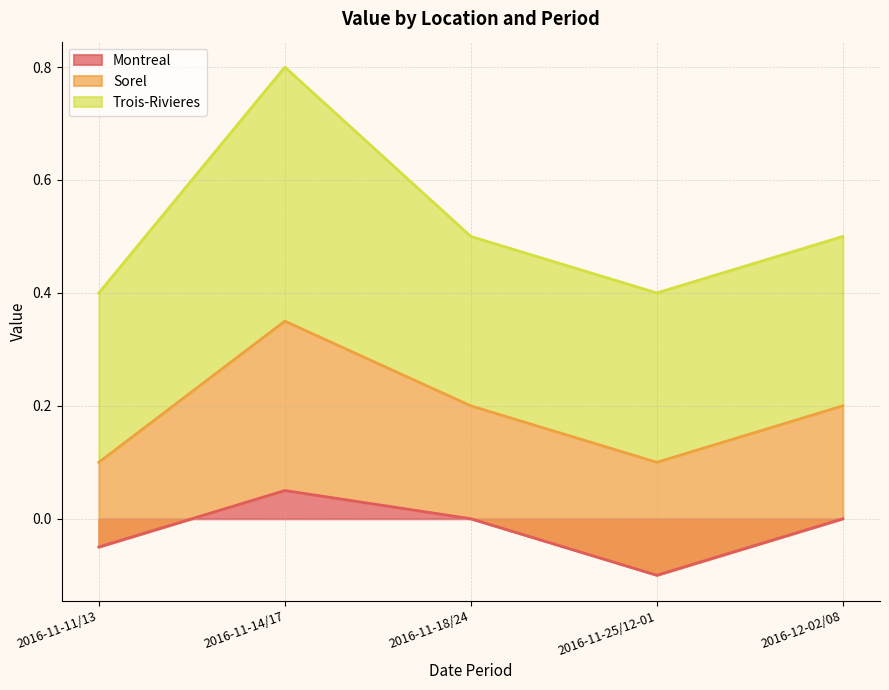

The value of Montreal at 2016-11-18/24 is -0.1. True or false?

False